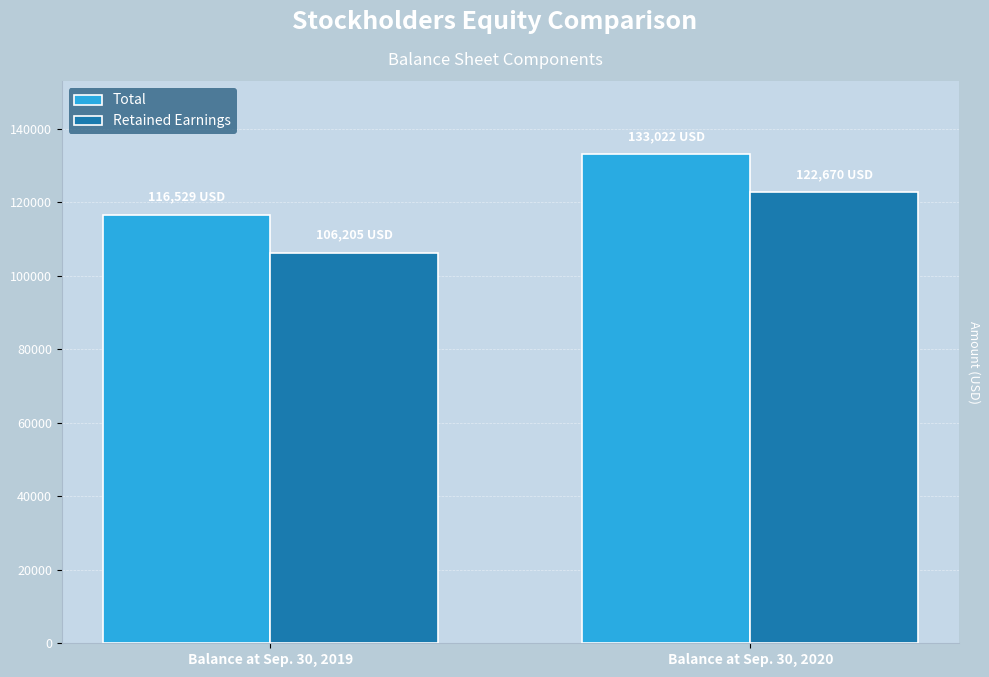

What is the difference between the maximum and minimum values in the Total series?

16493